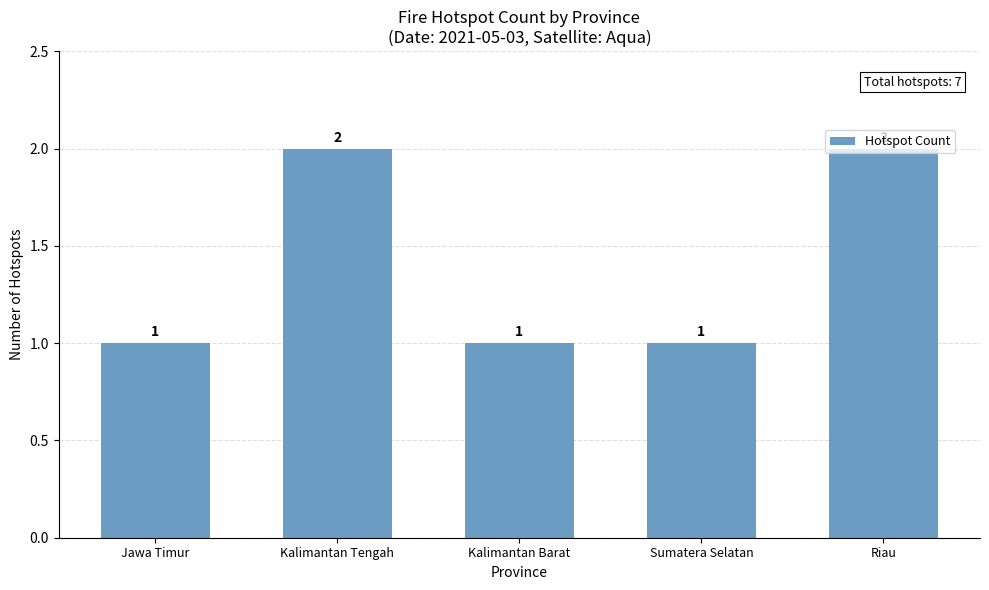

Reading left to right, what are all the values shown in this chart?

Jawa Timur=1	Kalimantan Tengah=2	Kalimantan Barat=1	Sumatera Selatan=1	Riau=2